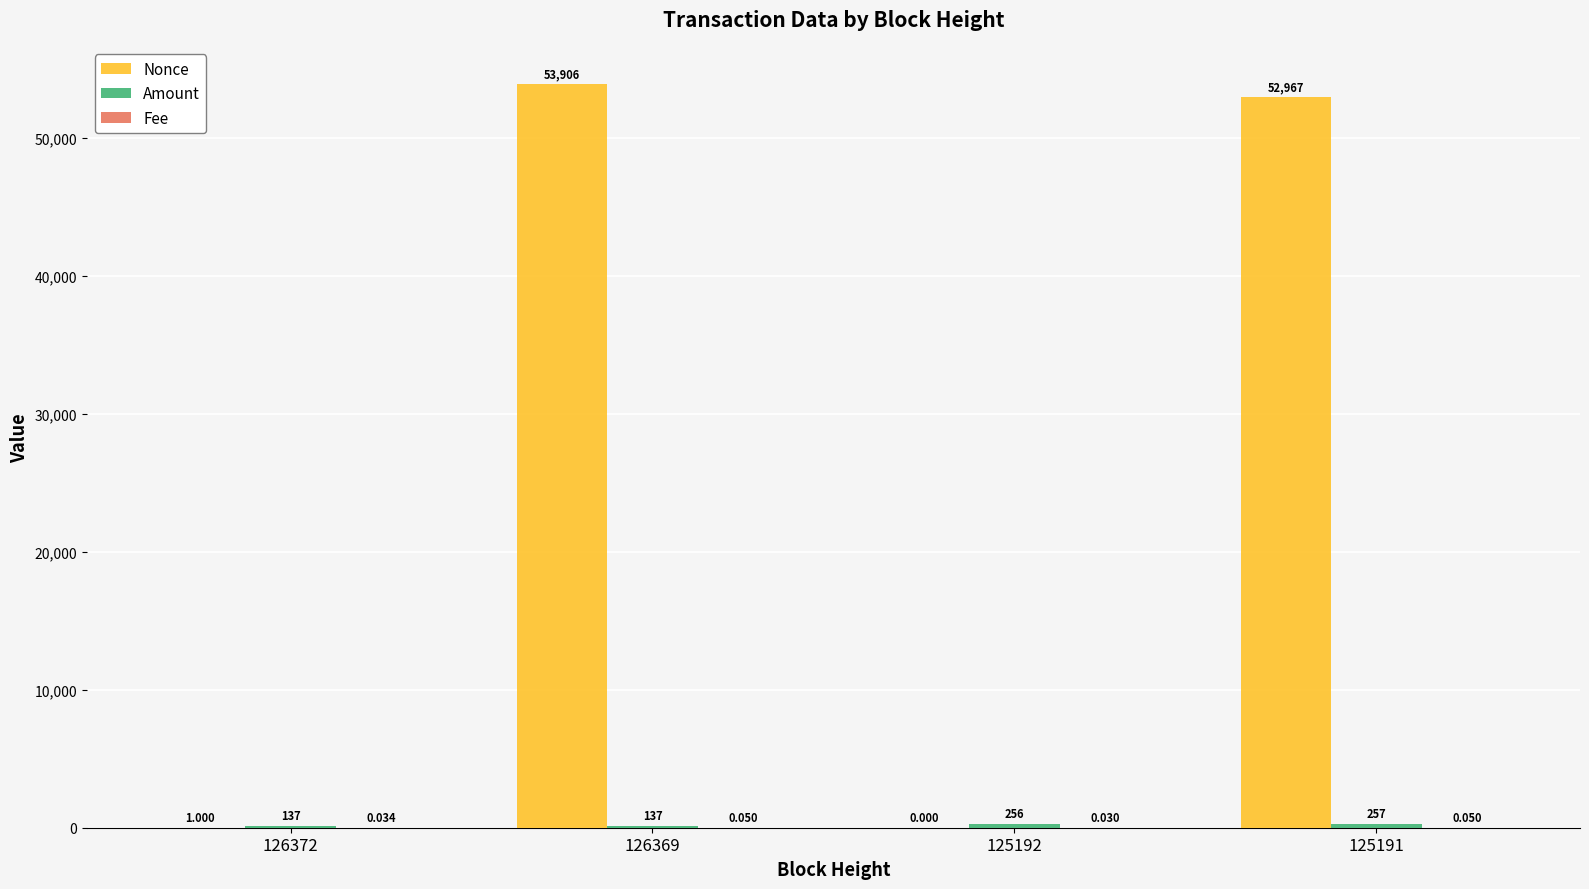

Between 126372 and 125191, which series saw the biggest shift?

Nonce